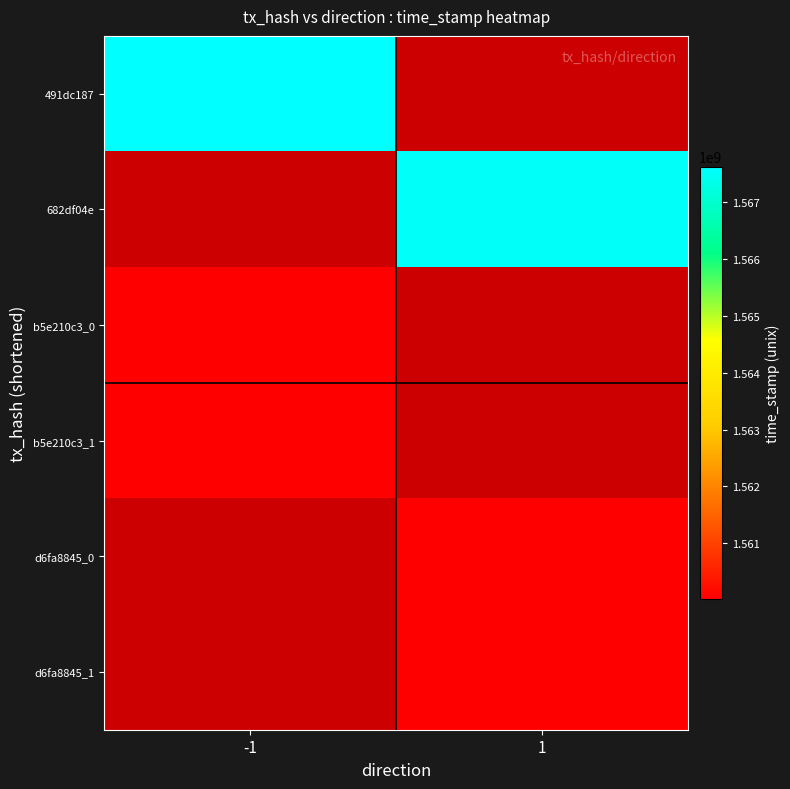

Which label corresponds to the largest value in the chart?

-1